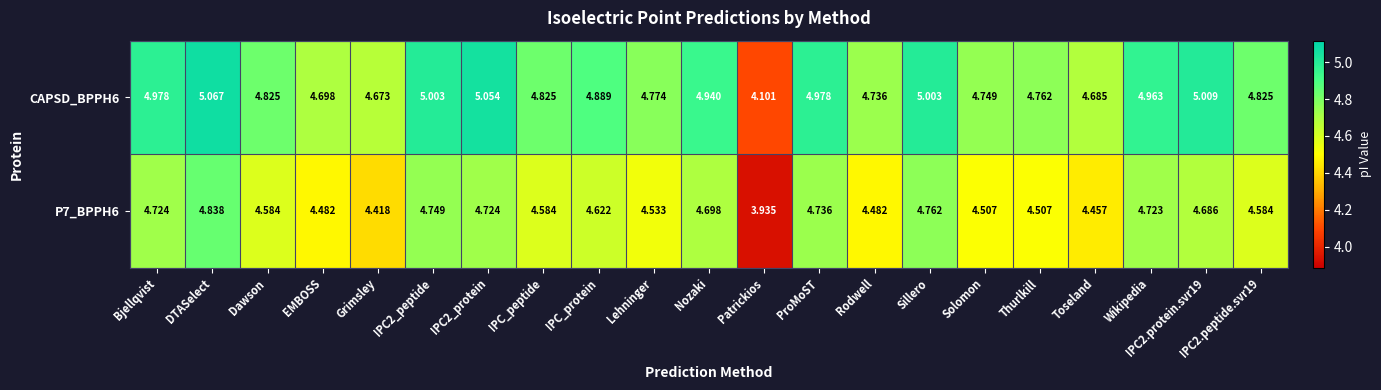

At which label is P7_BPPH6 closest to 4?

Patrickios